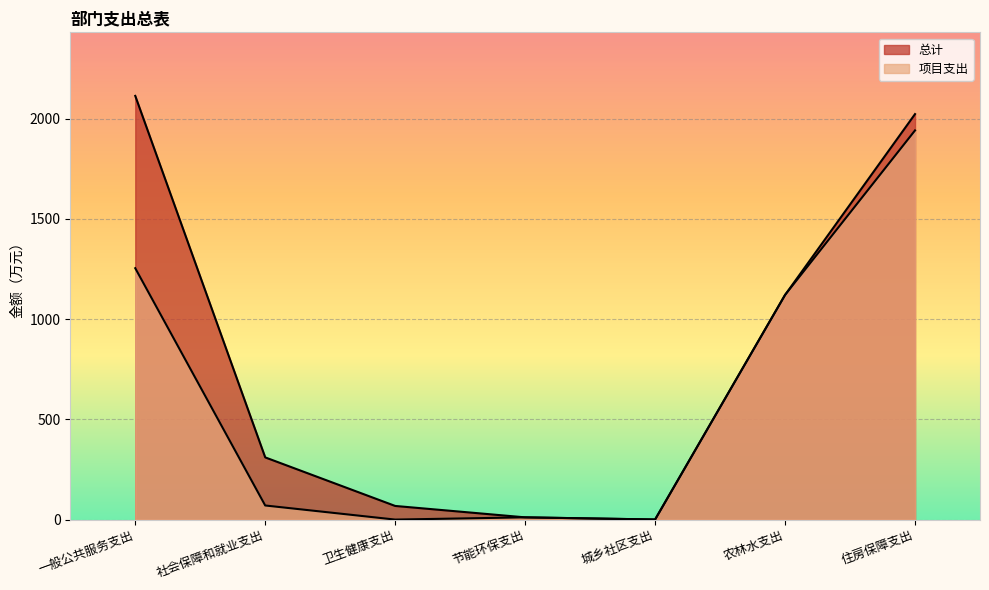

Where does the 项目支出 series first go above 70?

一般公共服务支出